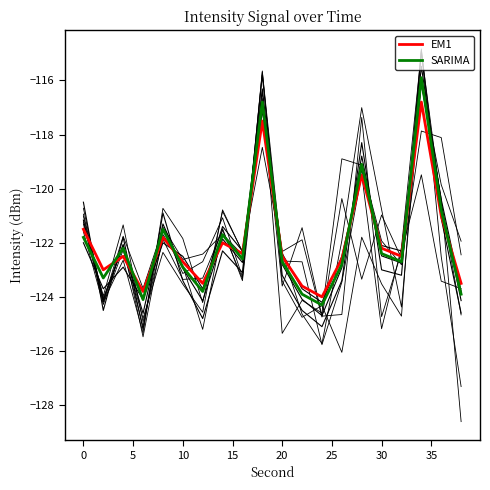

What is the minimum value for Mean intensity?

-124.7